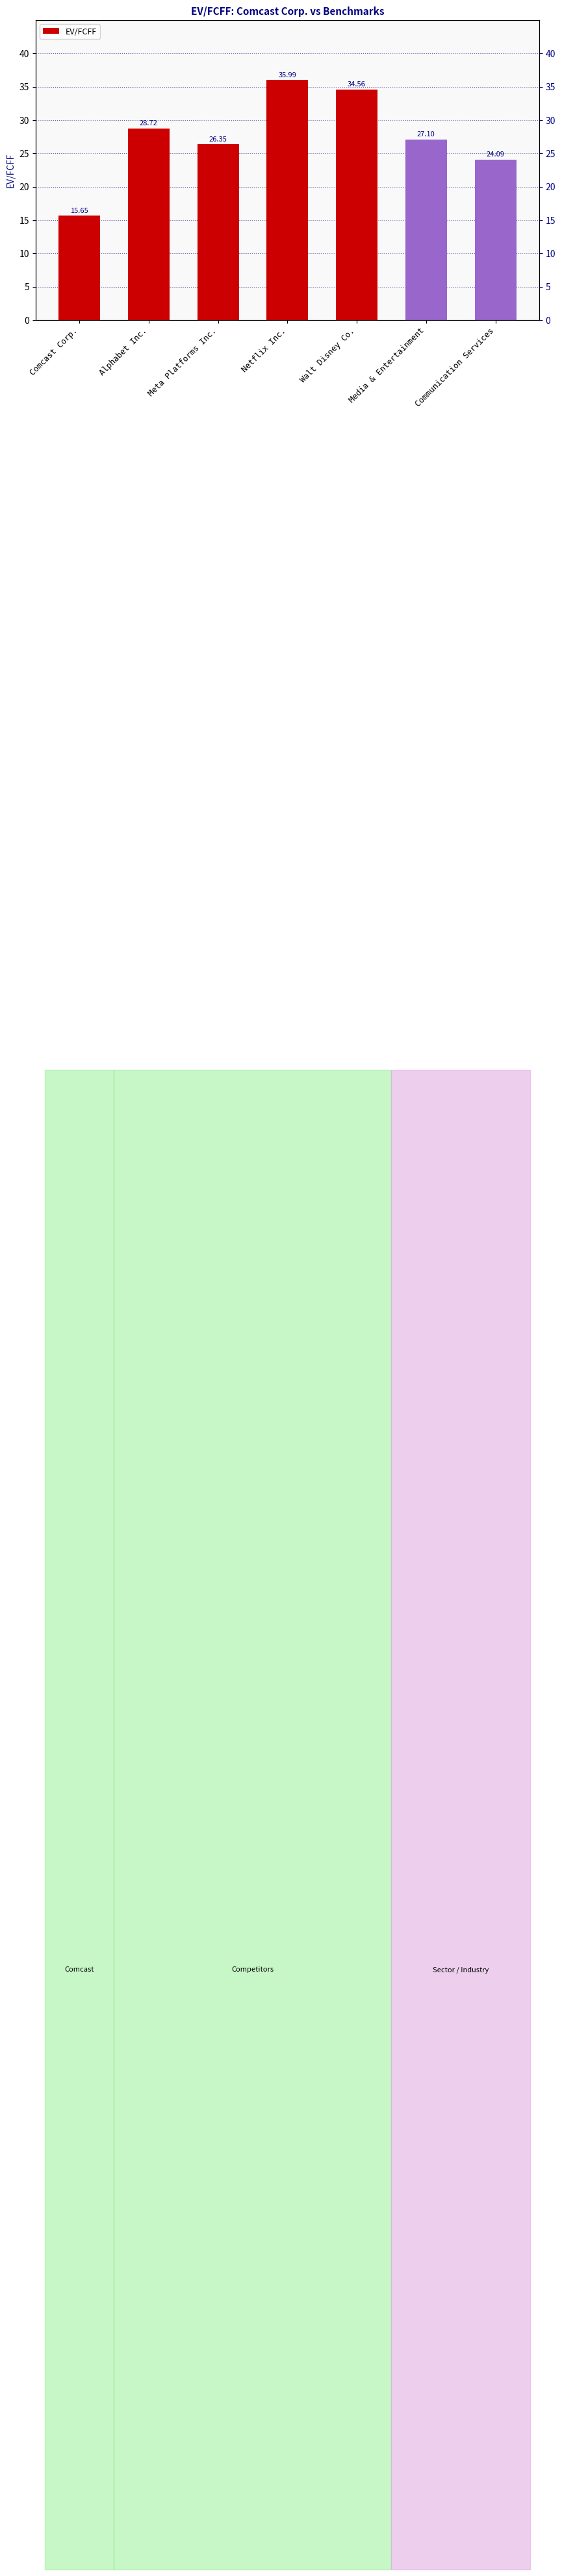

At which label is the value closest to 25?

Communication Services